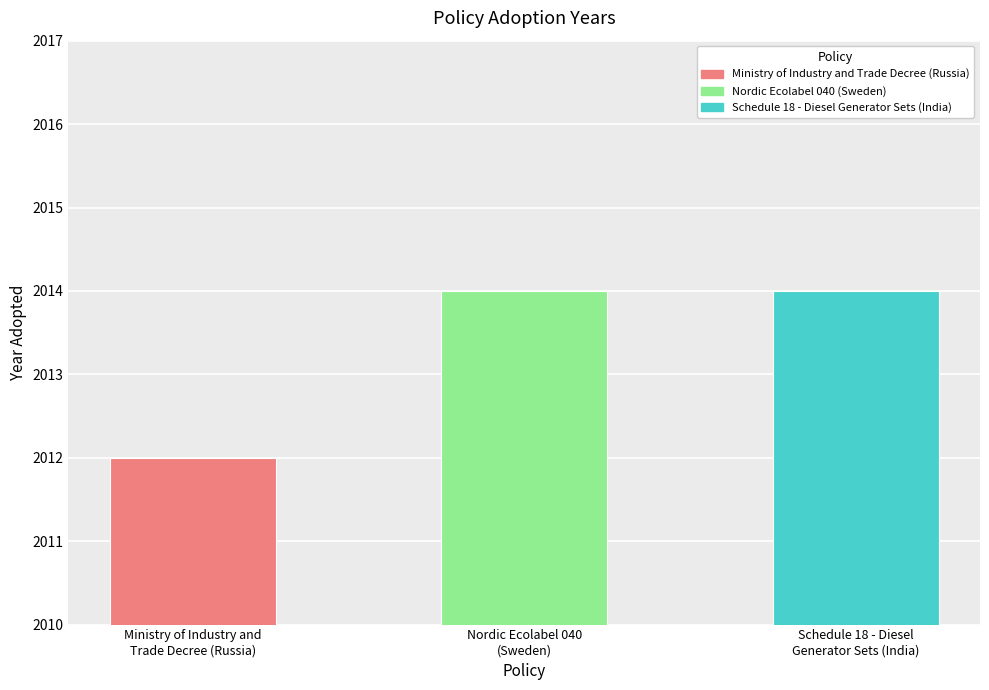

What is the value of the 3rd bar from the left?

2014